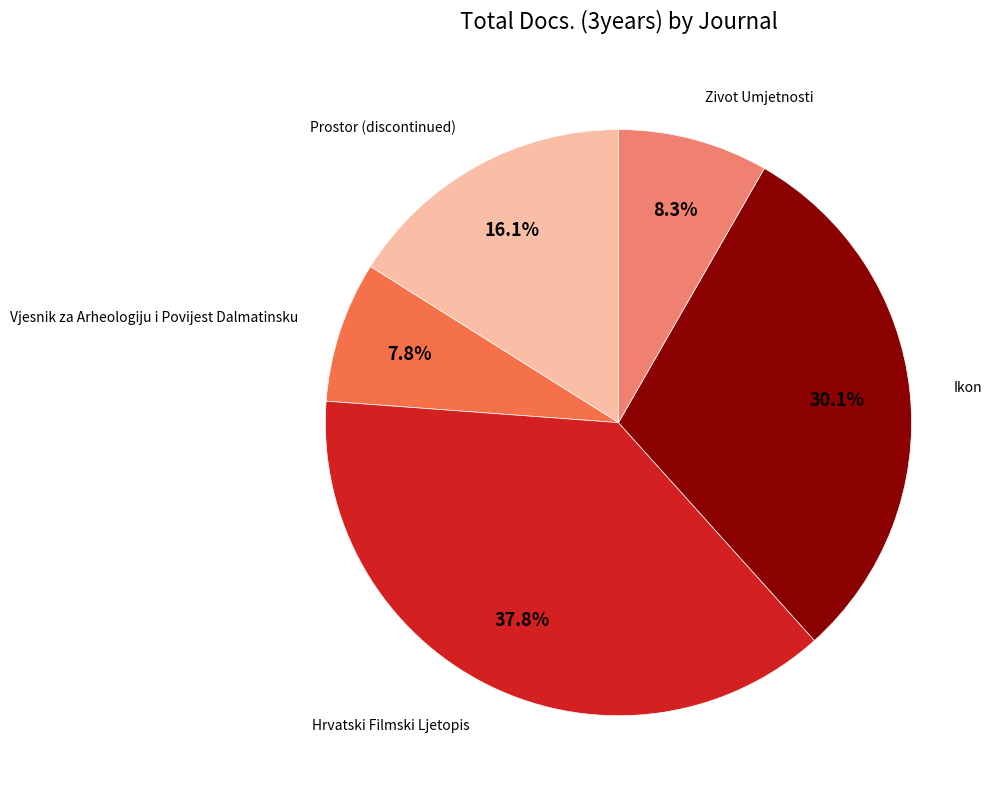

Is there a majority slice in this chart?

No